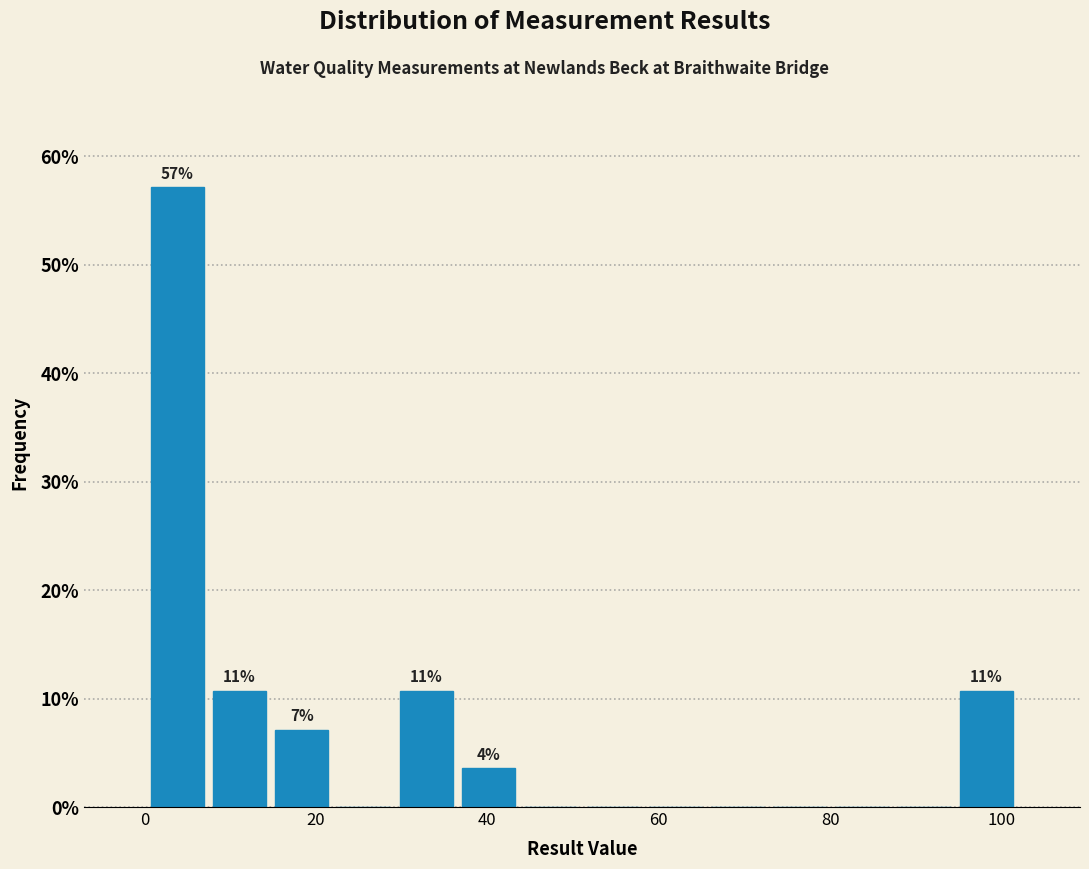

Around what value on the x-axis is the tallest bar? Give the approximate position of its centre, as read against the axis.

4